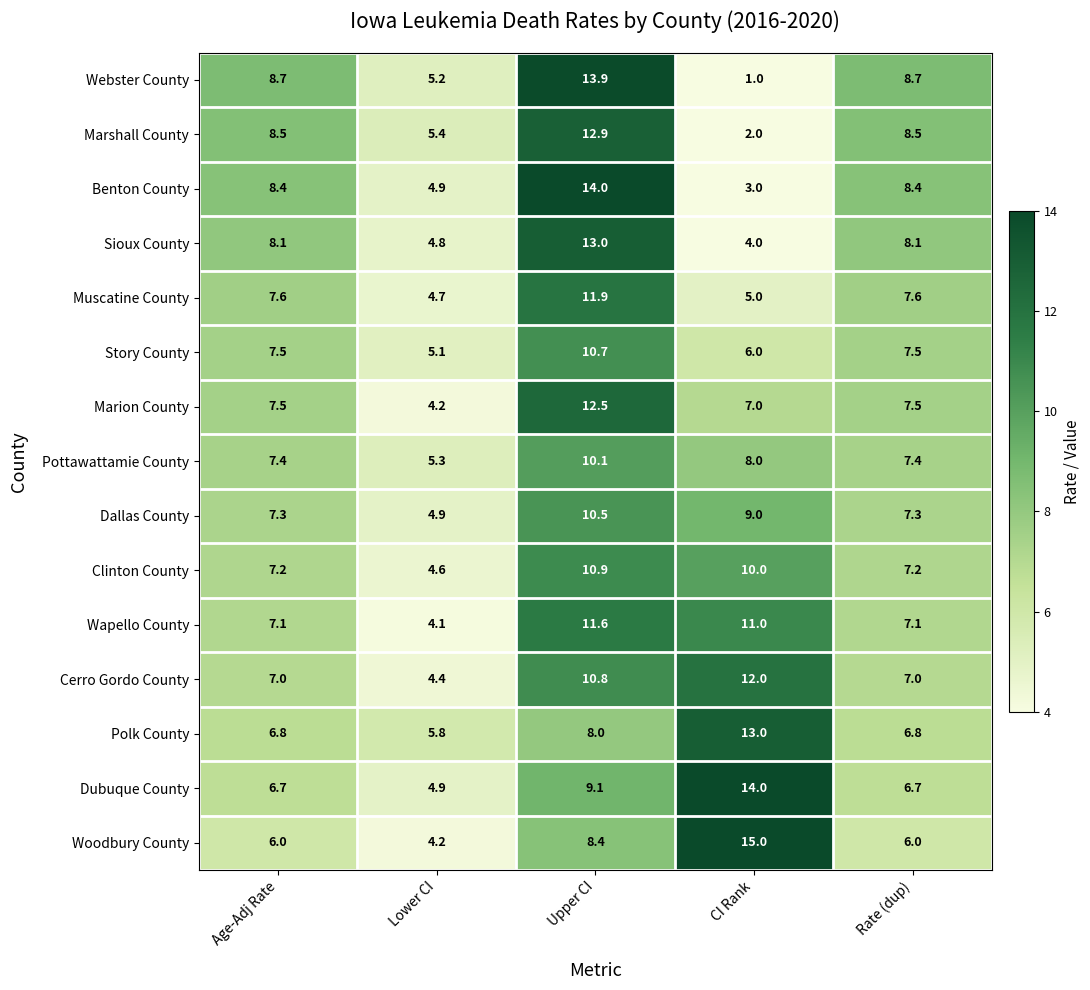

What is the maximum value shown in the chart?

15.0